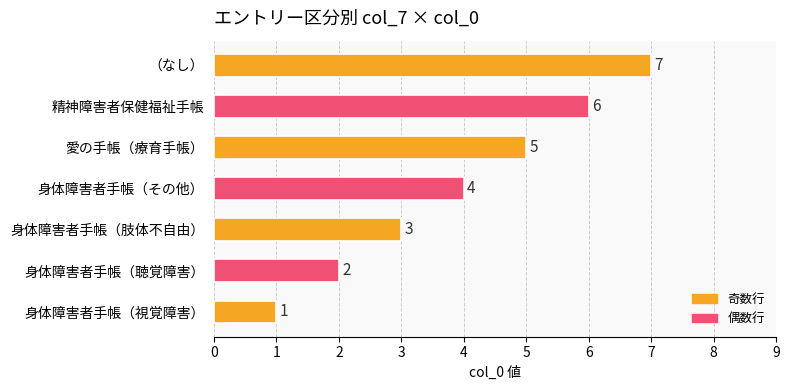

Rank the categories by value from lowest to highest.

身体障害者手帳（視覚障害）, 身体障害者手帳（聴覚障害）, 身体障害者手帳（肢体不自由）, 身体障害者手帳（その他）, 愛の手帳（療育手帳）, 精神障害者保健福祉手帳, （なし）